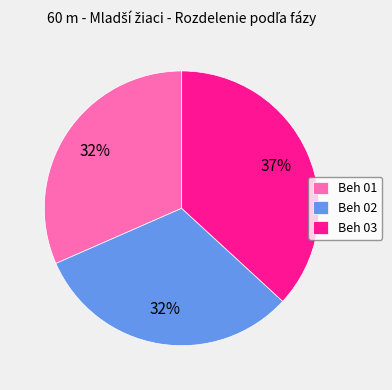

Which slice is the largest?

Beh 03